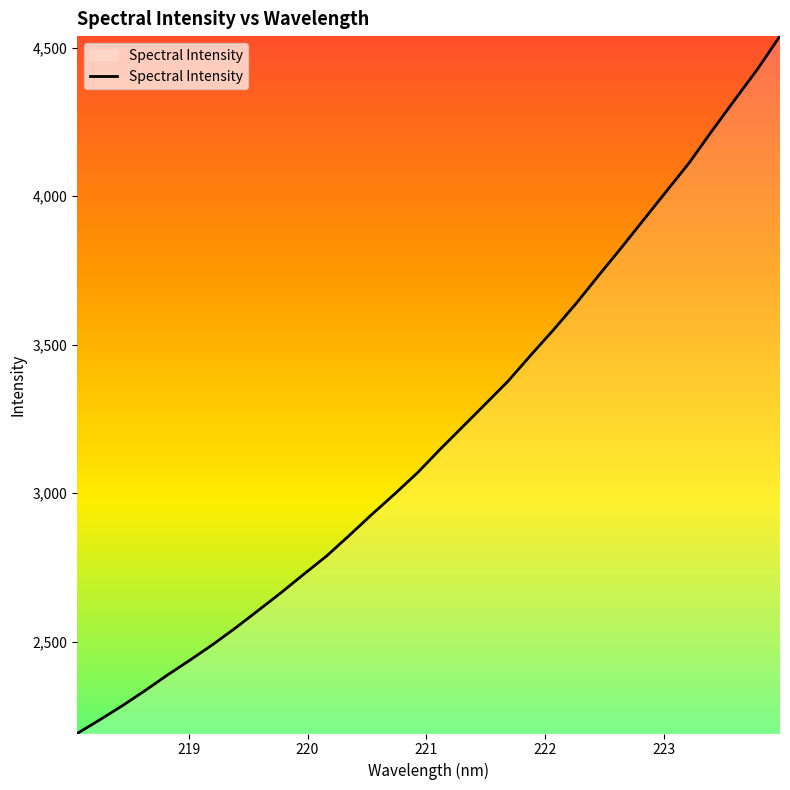

What is the greatest value displayed?

4539.6